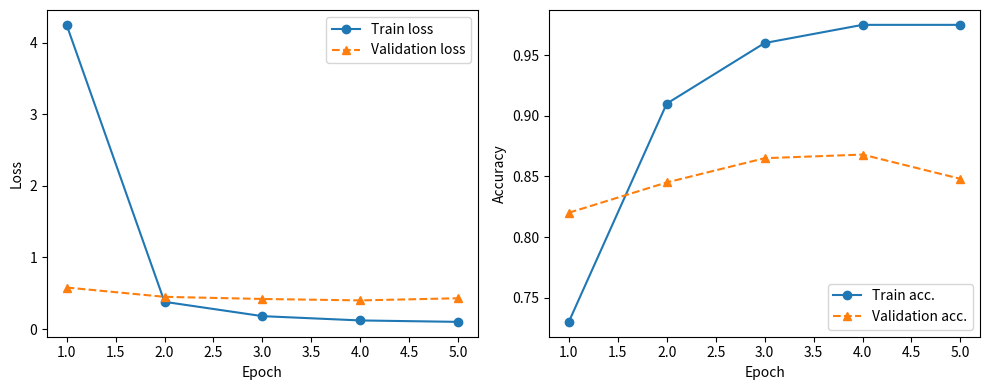

The Validation acc. series shows 1.3 at 1.0. True or false?

False